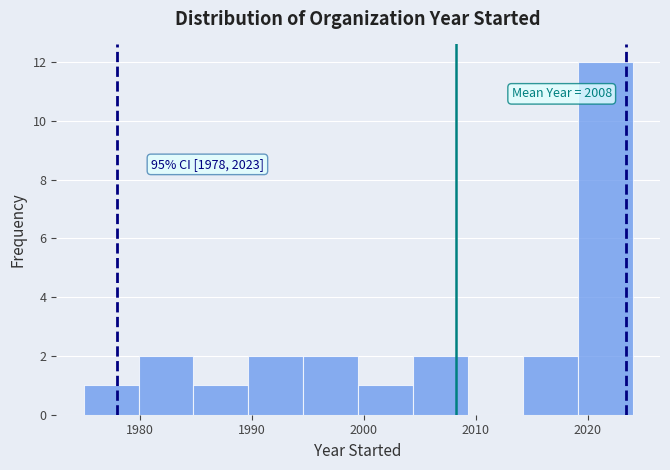

Which range on the x-axis has the tallest bar?

2019.1 to 2024.0